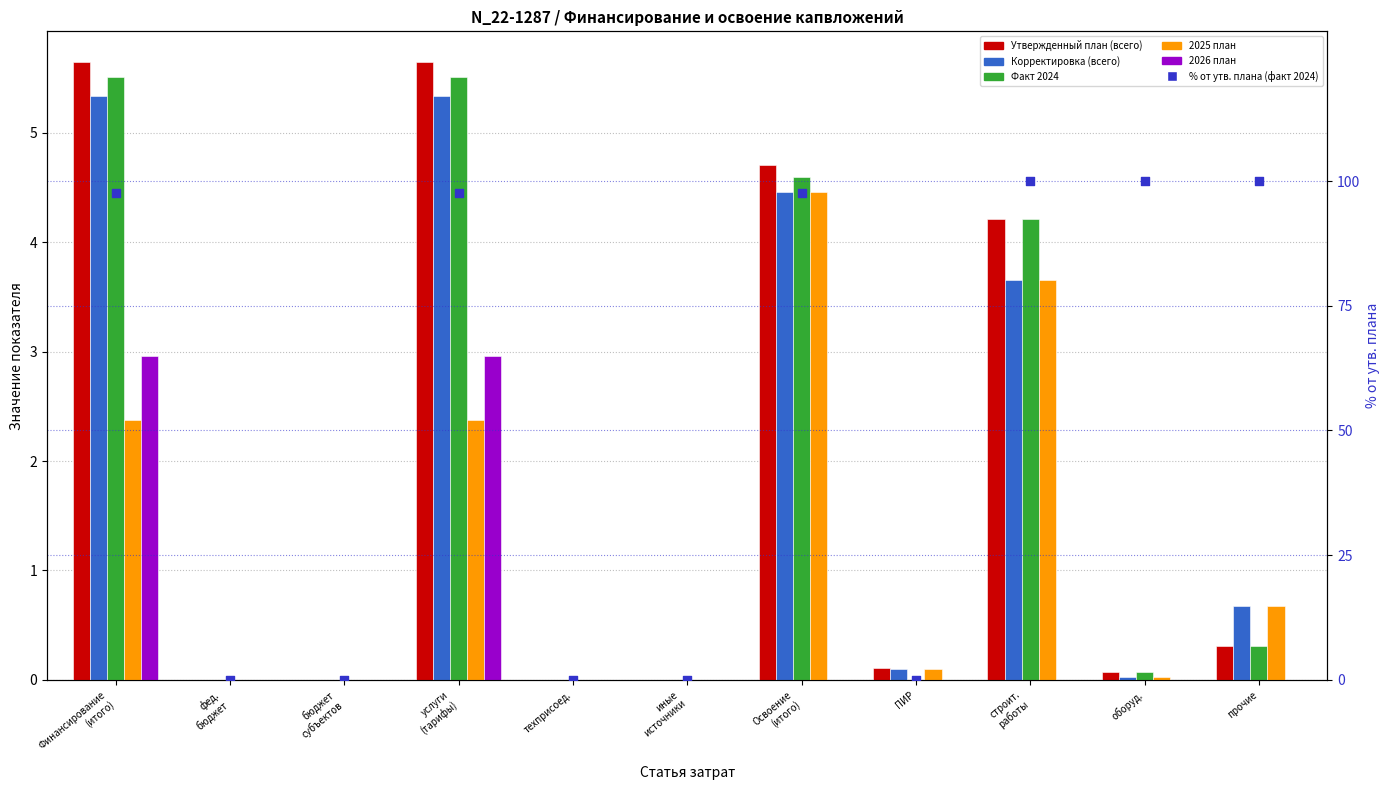

Which series has the largest total across all categories?

% от утв. плана (факт 2024)